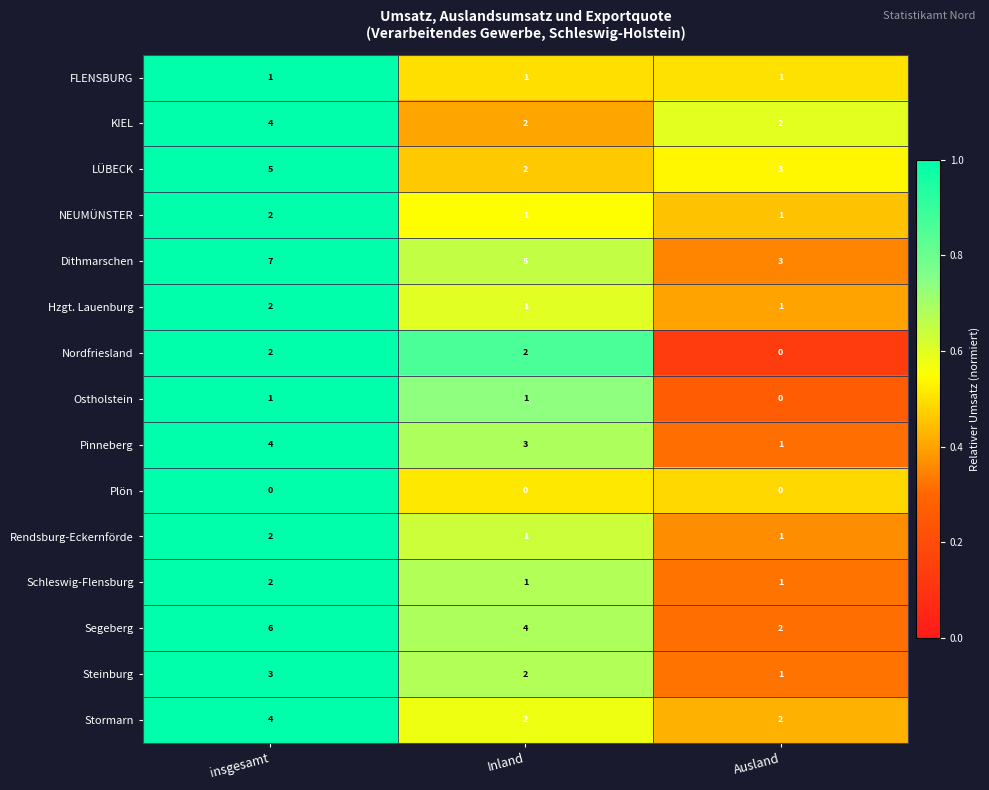

The Schleswig-Flensburg series shows 0 at Ausland. True or false?

False